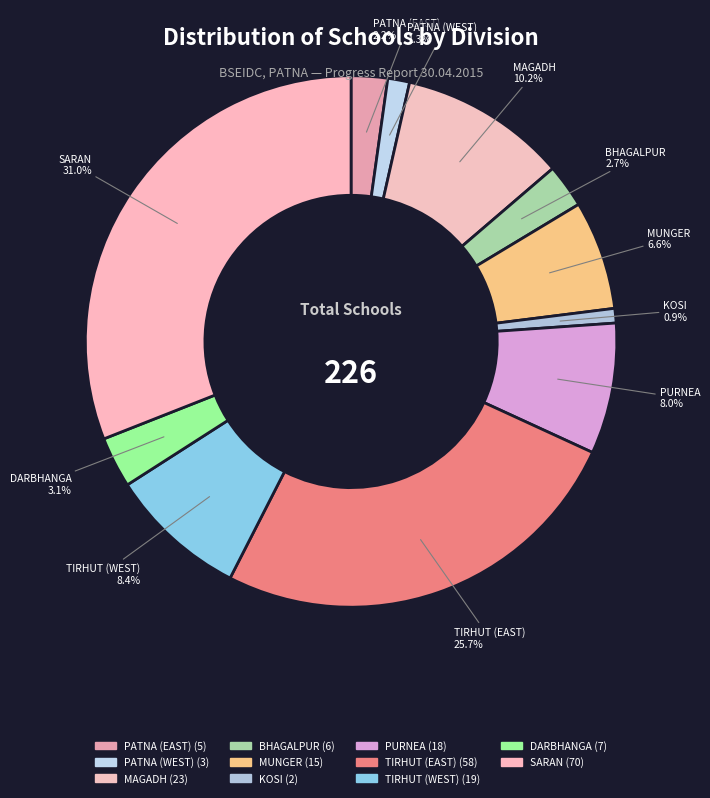

Approximately how many times larger is the value at PATNA (EAST) compared to PURNEA?

0.3